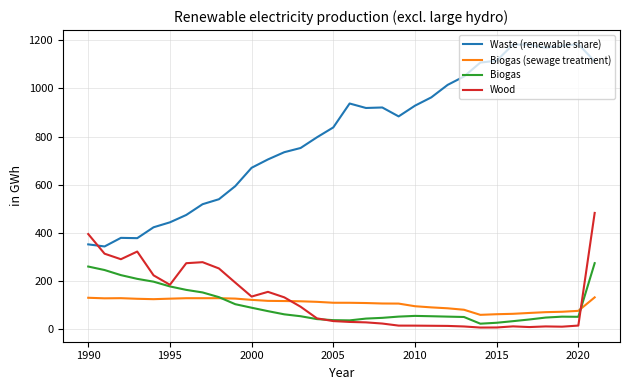

List the series in order of their peak value, lowest first.

Biogas (sewage treatment), Biogas, Wood, Waste (renewable share)